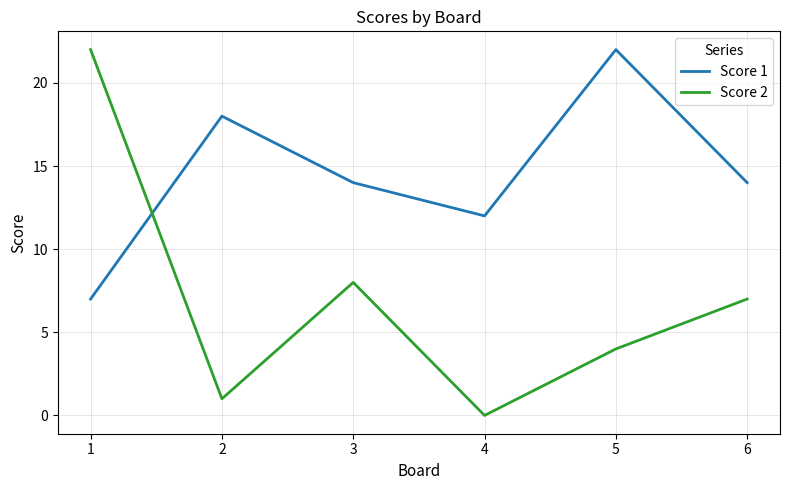

Rank the series by their average value, from highest to lowest.

Score 1, Score 2